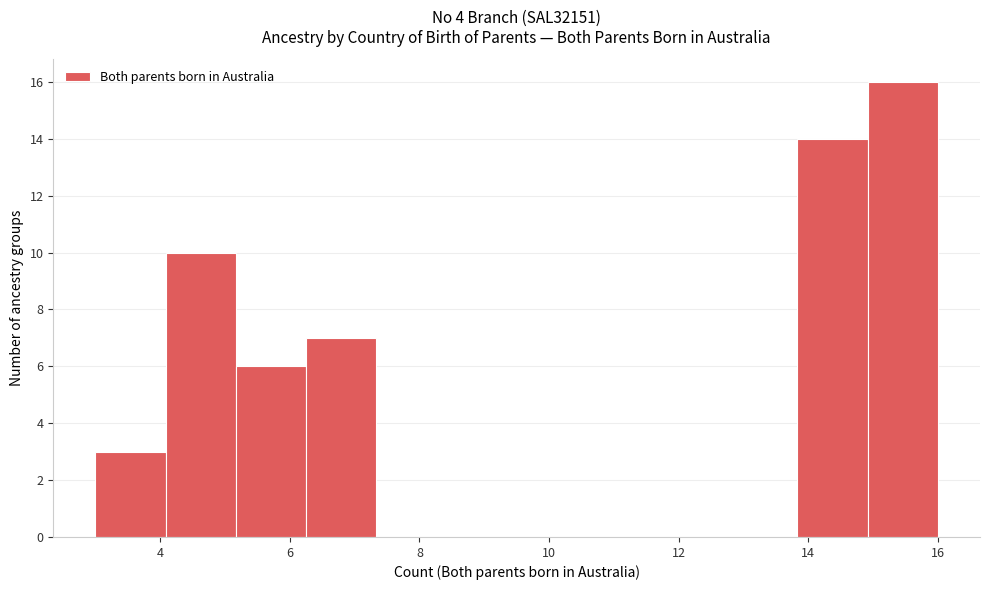

How tall is the bar that spans 6.2 to 7.4 on the x-axis? Neither the bar edges nor the heights are printed on the chart, so give them approximately, as read against the axes.

7